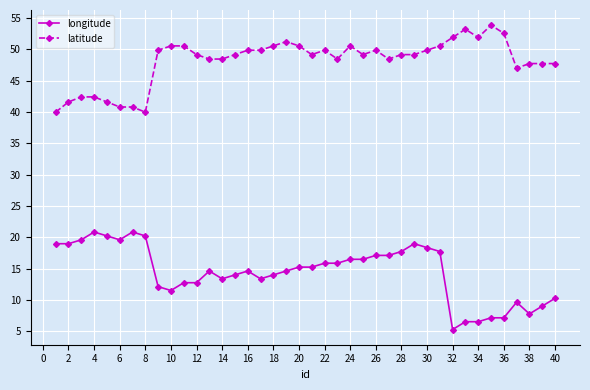

What is the minimum value shown in the chart?

5.3